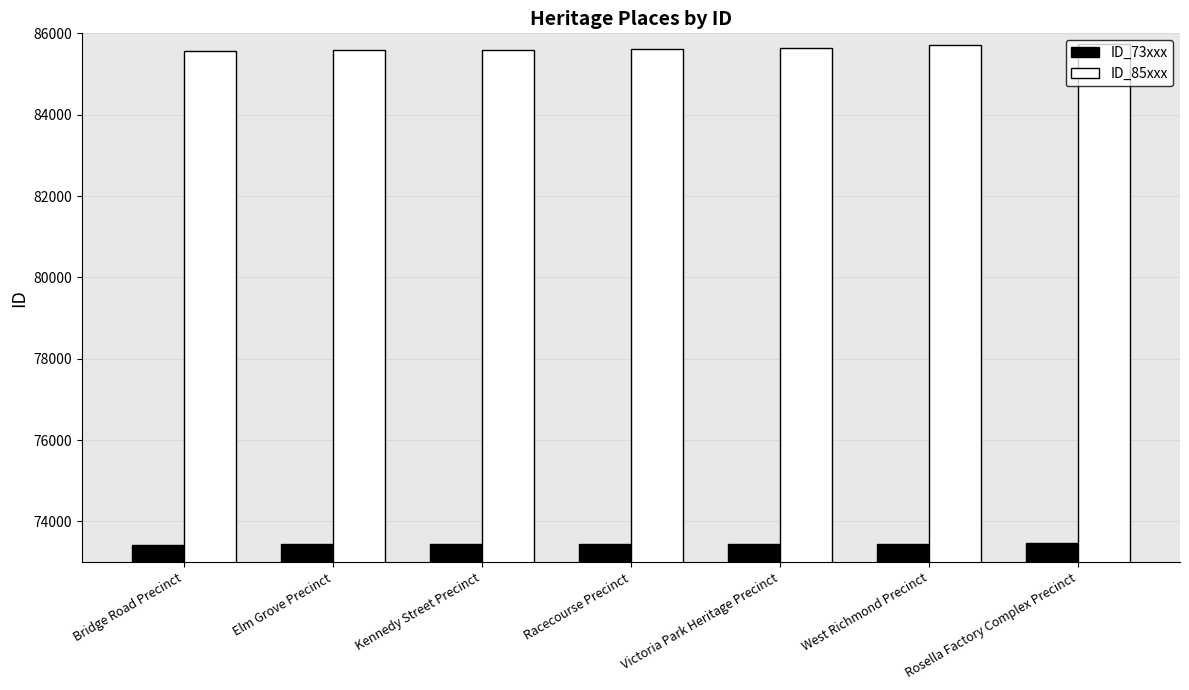

What is the average value of the ID_85xxx series?

85637